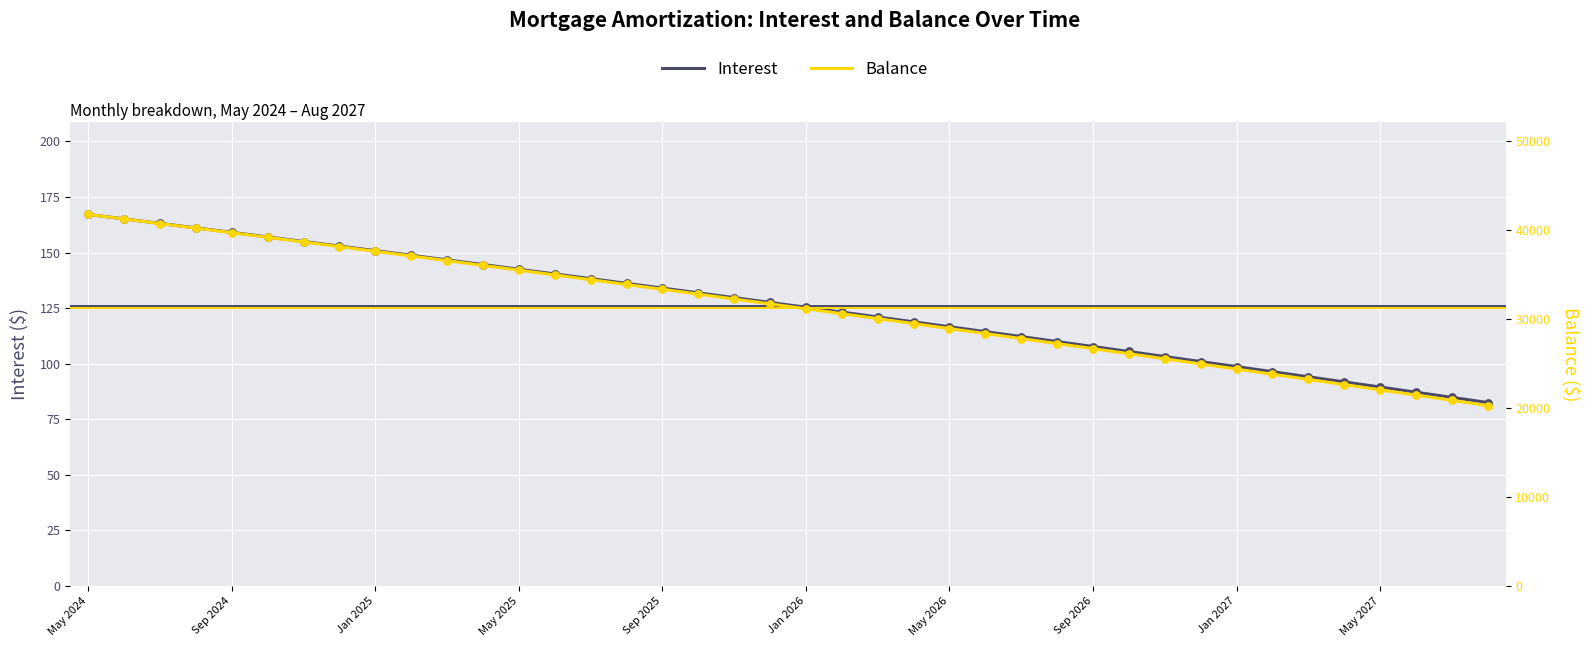

Which series has the largest Y range (max minus min)?

Balance